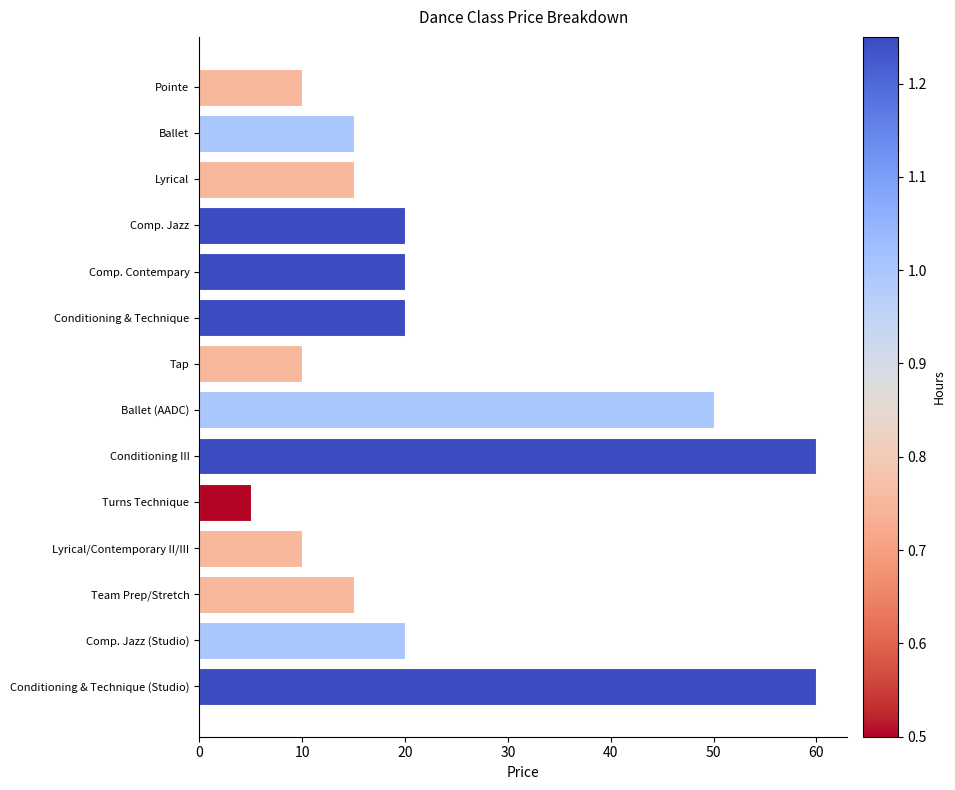

What is the smallest value displayed?

5